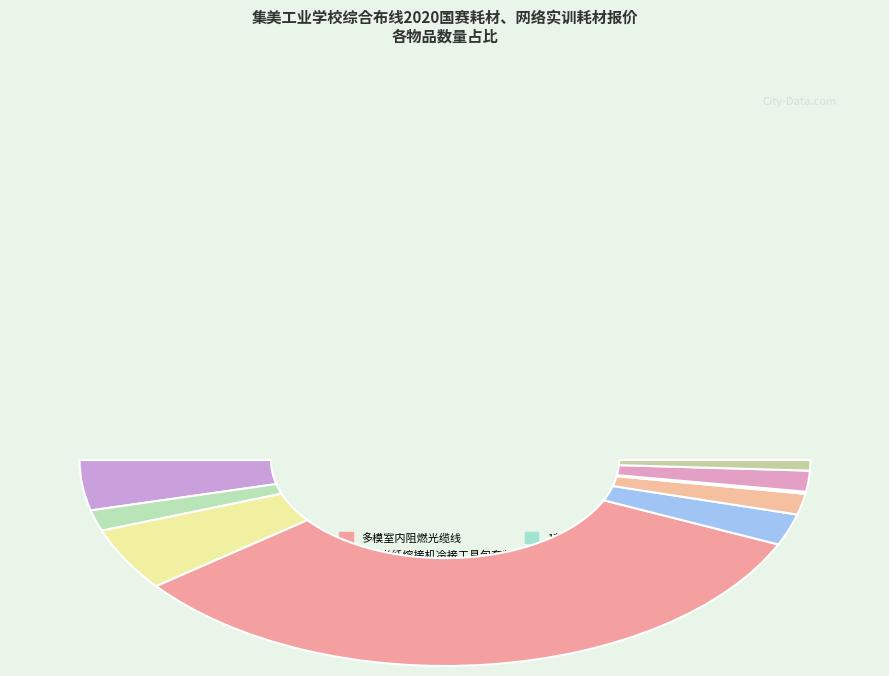

What is the smallest slice in the pie chart?

1芯皮线光缆